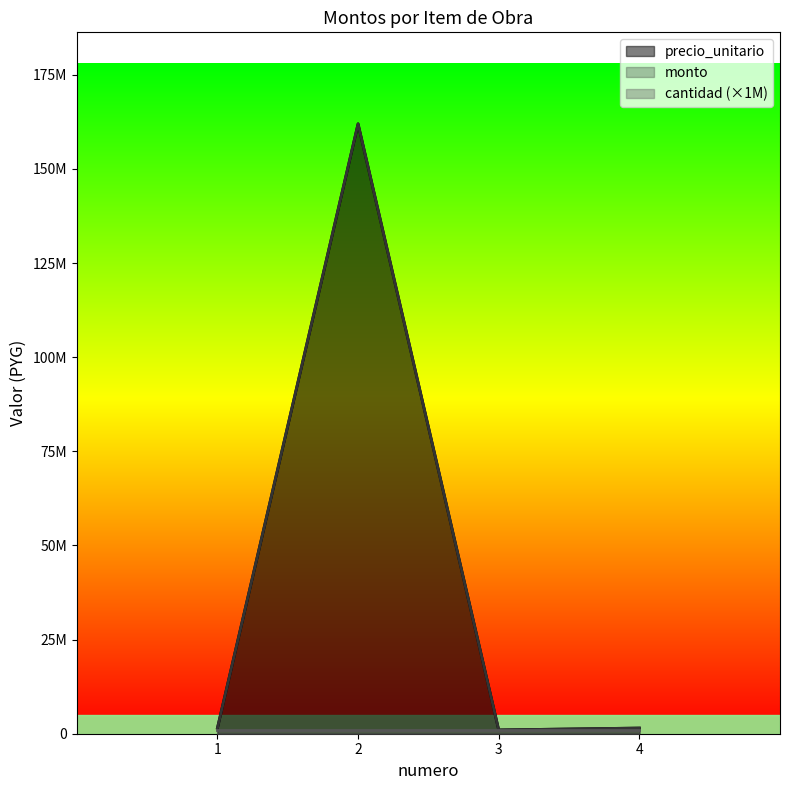

What is the difference between the maximum and second lowest values in the monto series?

160500000